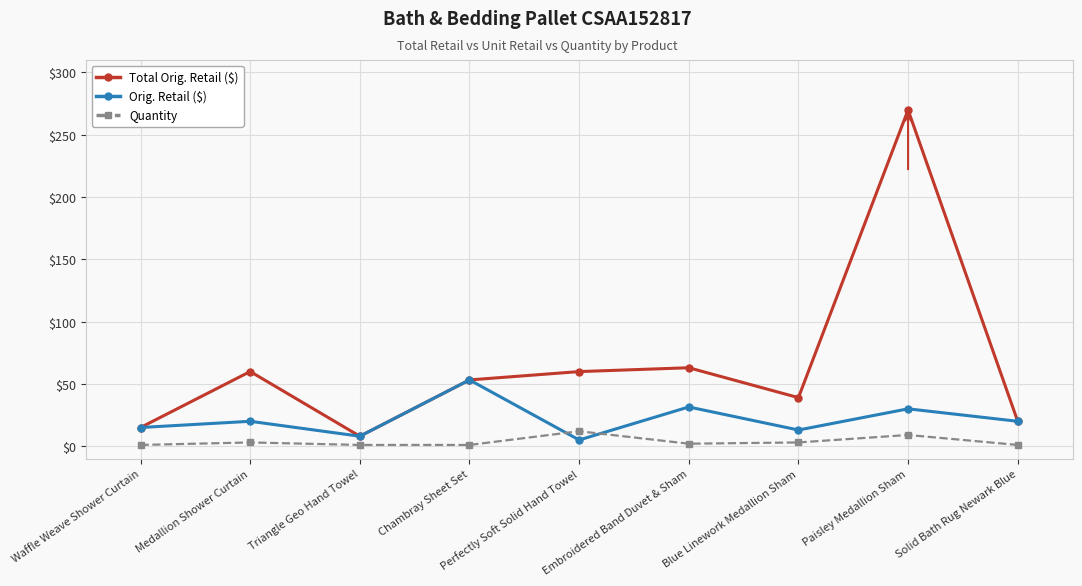

Is this an area chart (filled region under the line)?

No